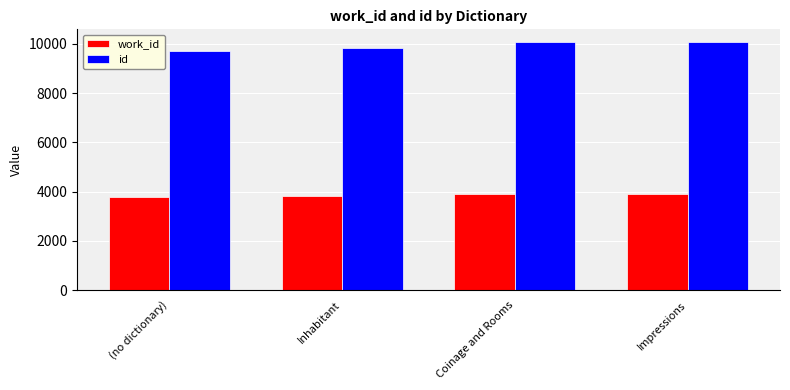

At how many categories does at least one series exceed 4749?

4